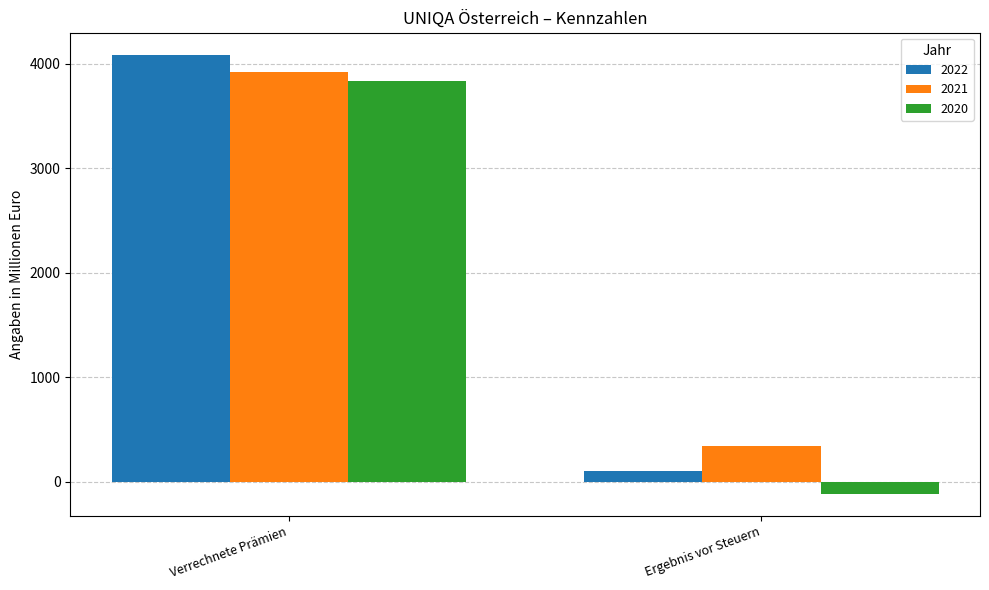

At which category is the sum across all series the highest?

Verrechnete Prämien